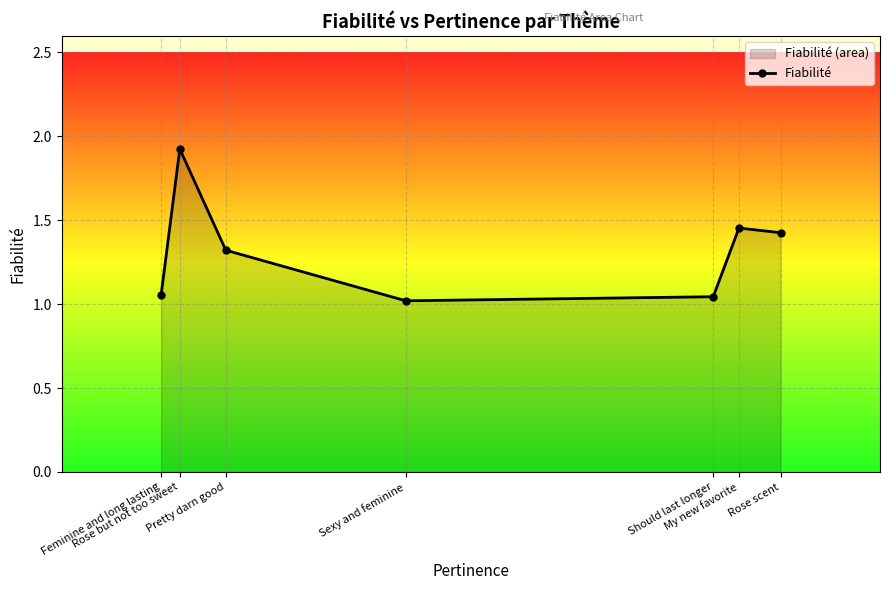

The value at My new favorite is 0.7. True or false?

False